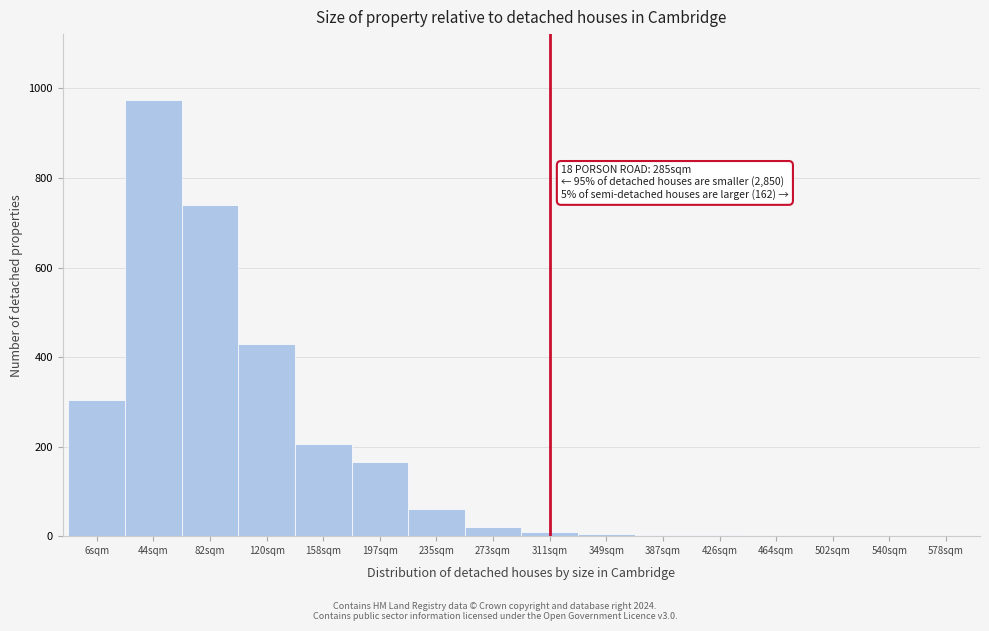

Where is the data nearest to the value 487?

120sqm